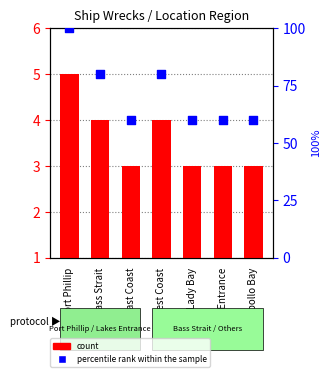

Which series has the largest Y range (max minus min)?

percentile rank within the sample